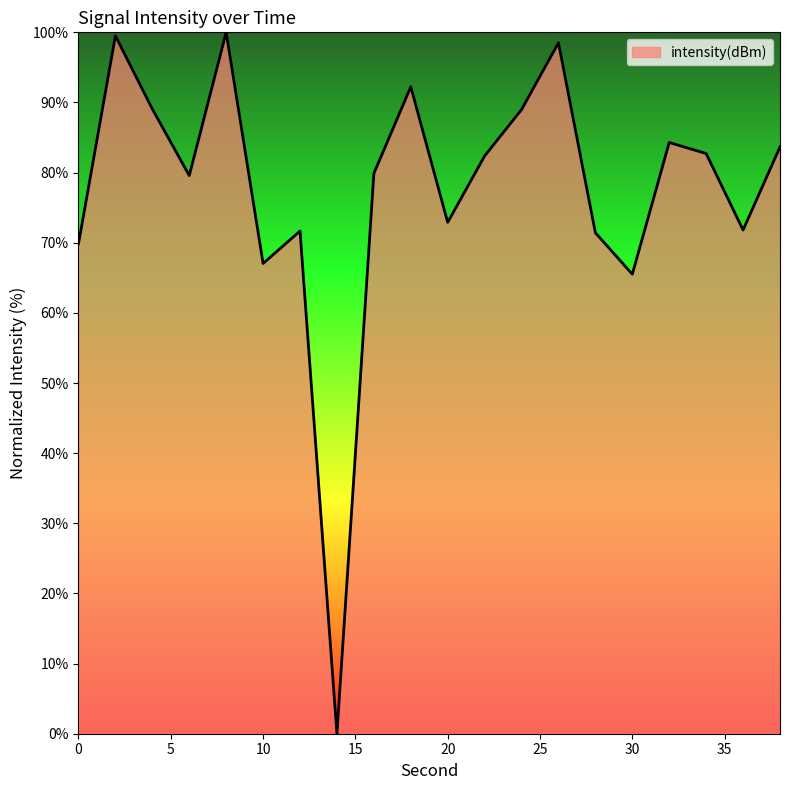

What is the maximum value shown in the chart?

100.0